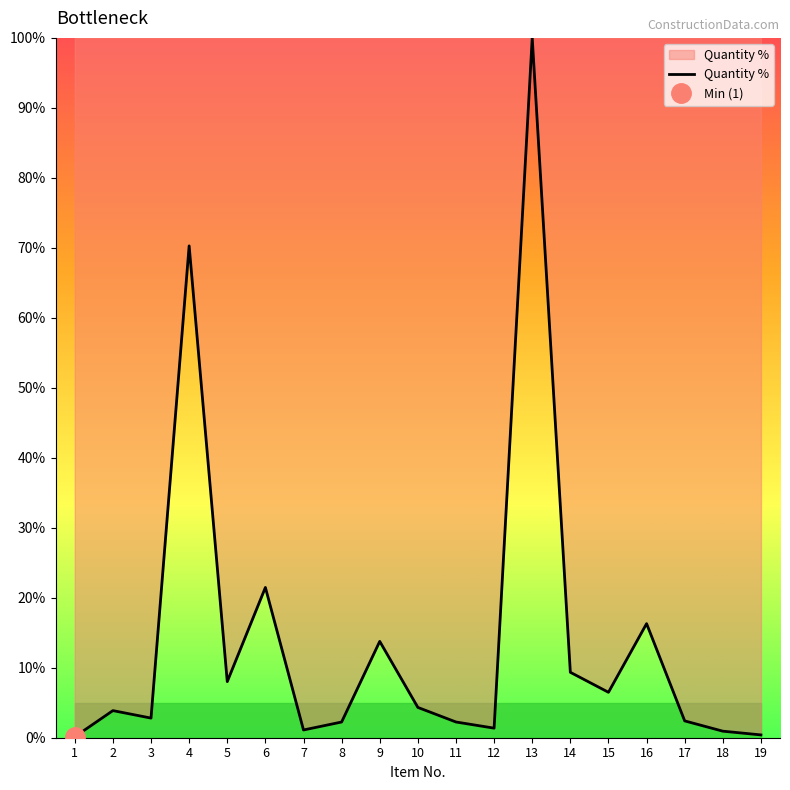

At which label is the value closest to 50?

4